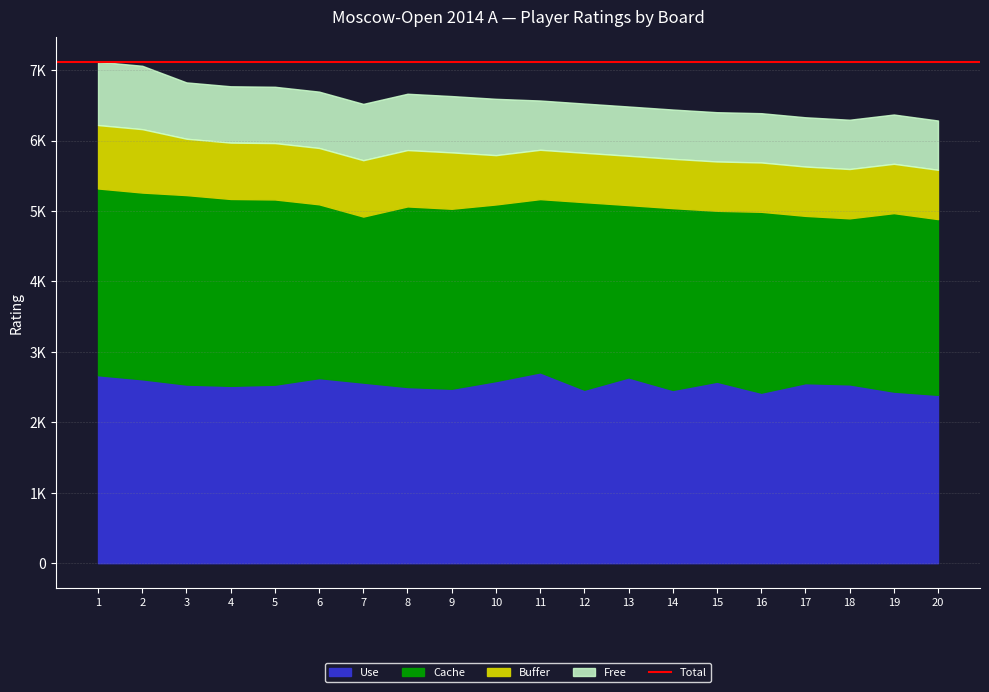

True or false: Free and Buffer intersect in this chart.

False